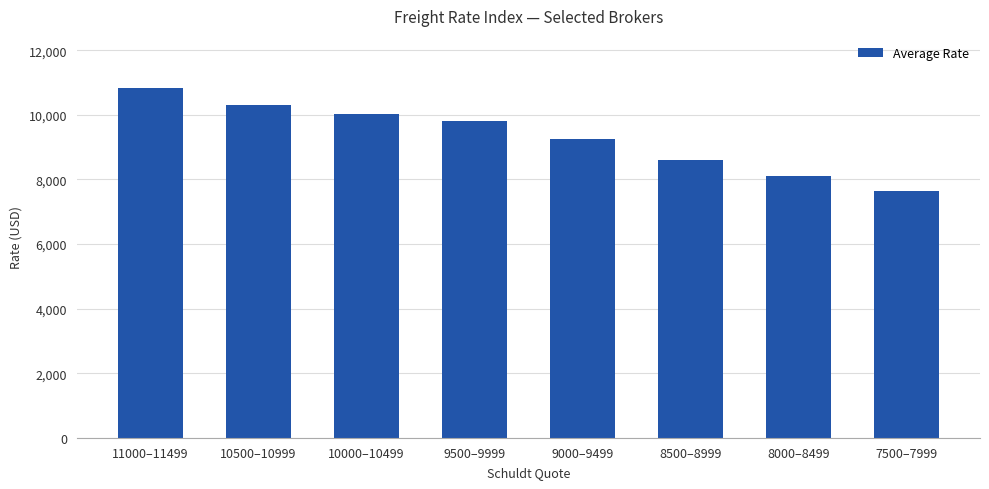

What is the ratio of the value at 10500–10999 to the value at 8000–8499?

1.3